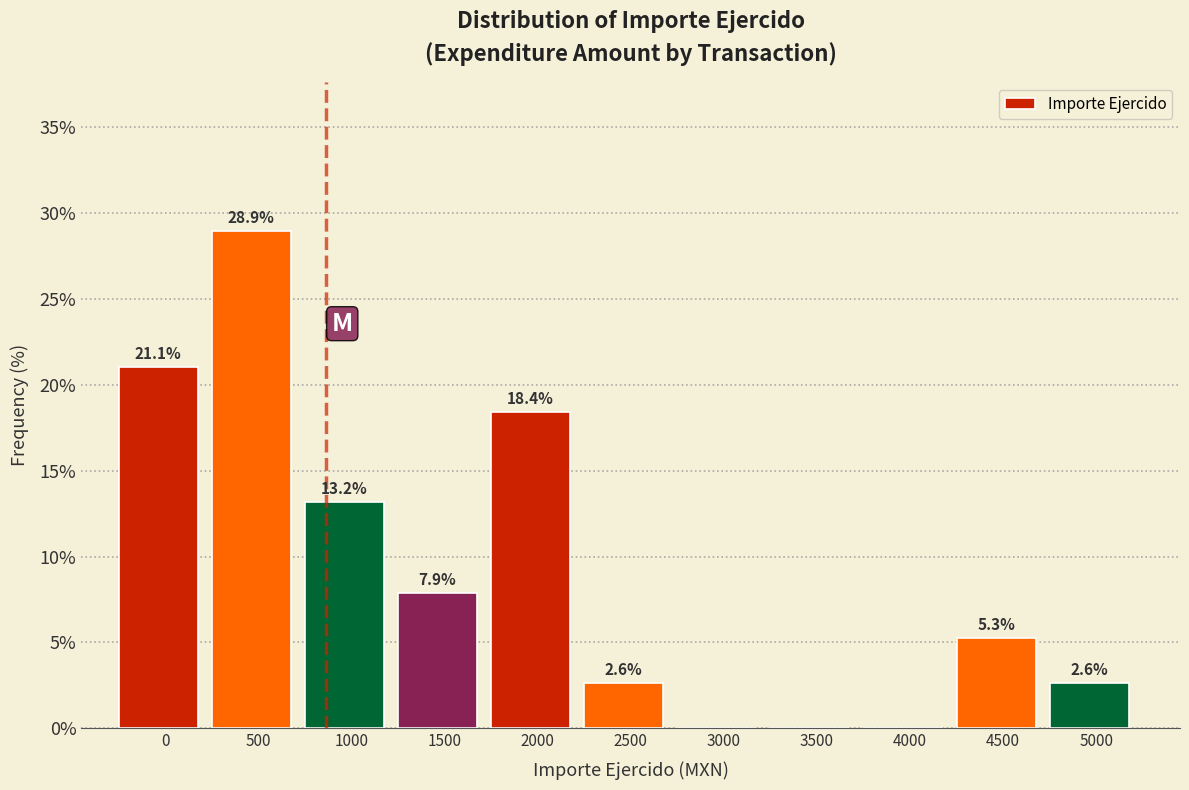

Reading left to right, what are all the values shown in this chart?

0=21.1	500=28.9	1000=13.2	1500=7.9	2000=18.4	2500=2.6	3000=0.0	3500=0.0	4000=0.0	4500=5.3	5000=2.6